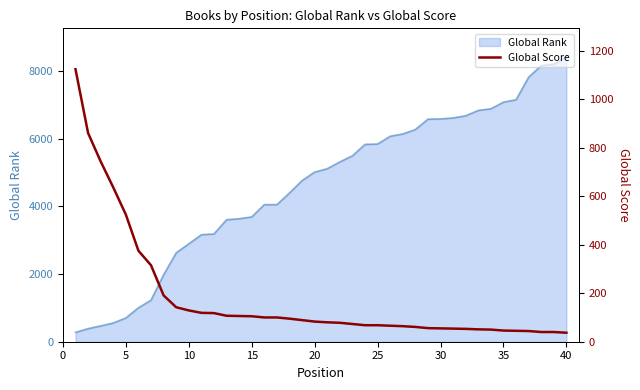

What is the lowest value of the Global Rank series?

277